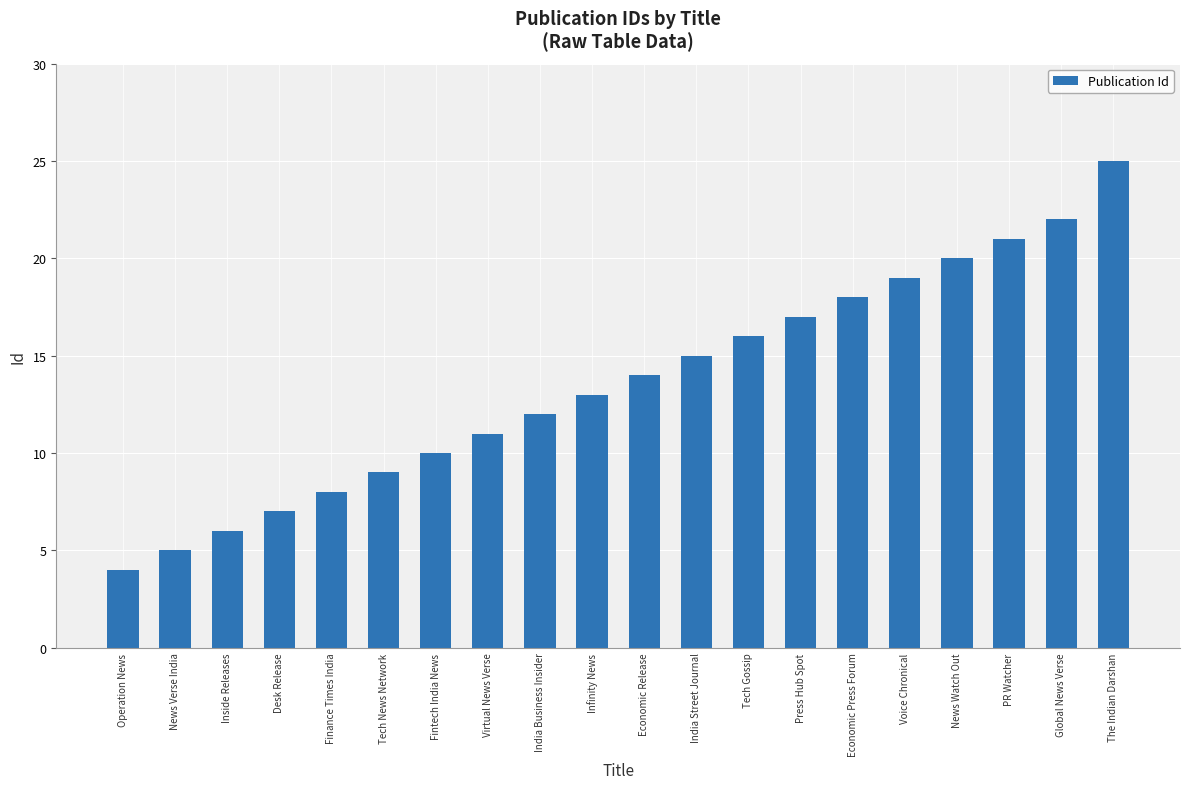

What is the sum of all values?

272